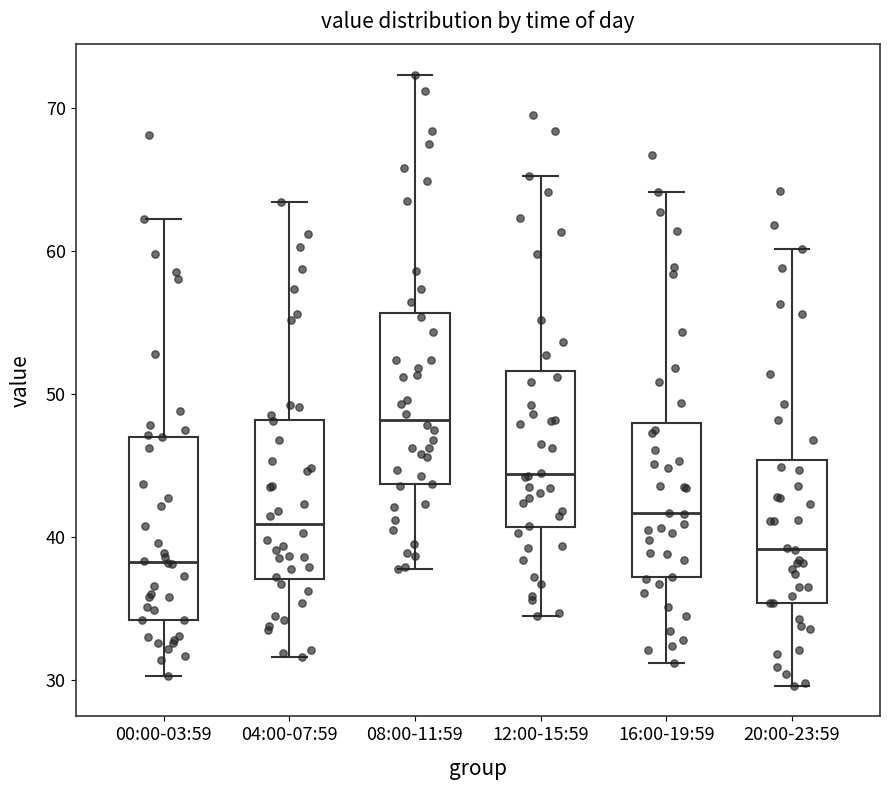

Reading left to right, read every box against the y-axis: the position of its median line, the range the box covers, and the ends of its whiskers. The values are not printed on the chart, so give them approximately, as read against the axis.

00:00-03:59: median 38, box 34 to 47, whiskers 30 to 62
04:00-07:59: median 41, box 37 to 48, whiskers 32 to 63
08:00-11:59: median 48, box 44 to 56, whiskers 38 to 72
12:00-15:59: median 44, box 41 to 52, whiskers 35 to 65
16:00-19:59: median 42, box 37 to 48, whiskers 31 to 64
20:00-23:59: median 39, box 35 to 45, whiskers 30 to 60